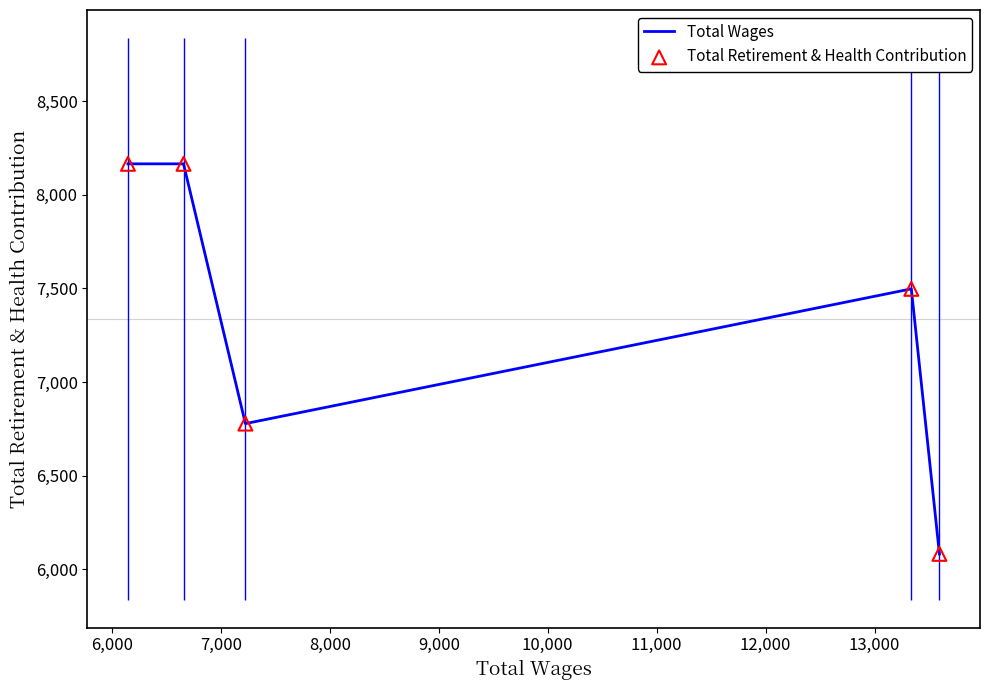

What is the highest value of the Total Wages series?

8166